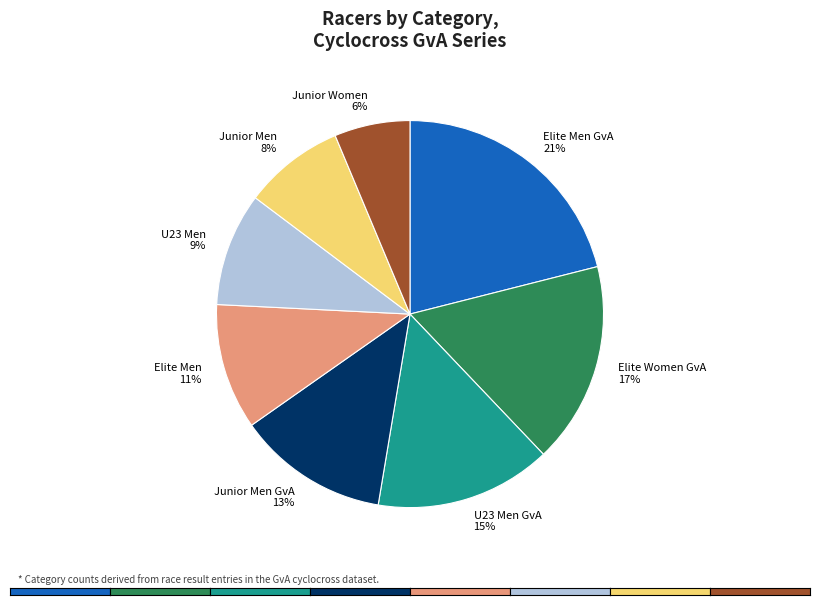

Is there a majority slice in this chart?

No